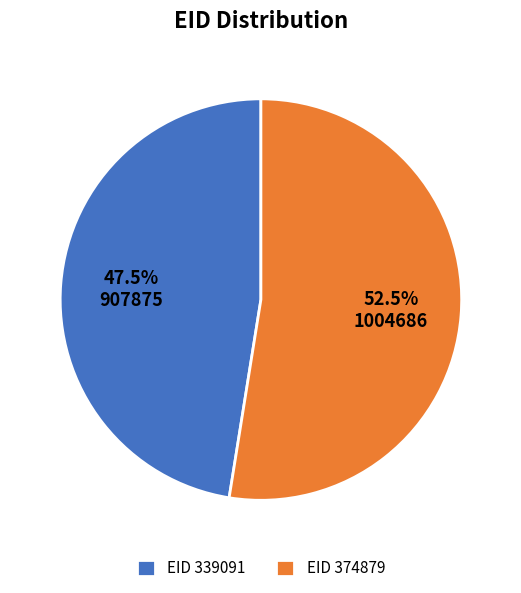

What percentage is NOT represented by EID 374879?

47.5%